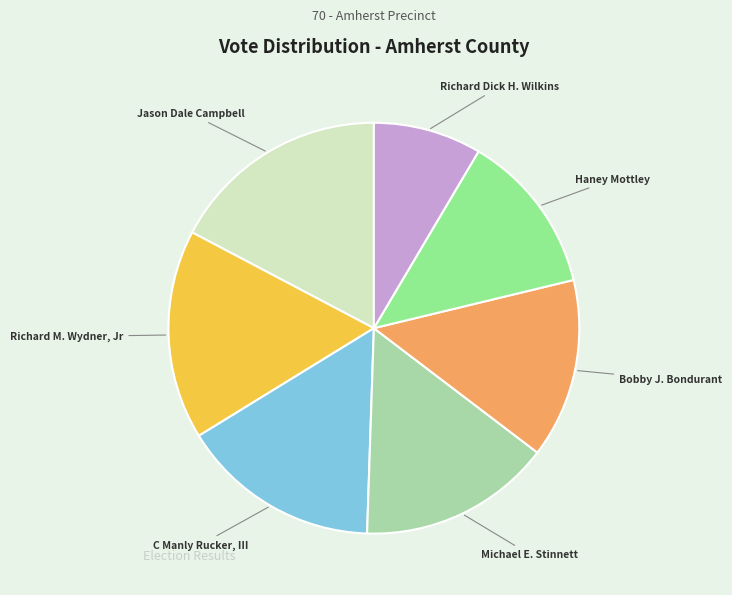

Is there any slice that represents more than half of the pie?

No